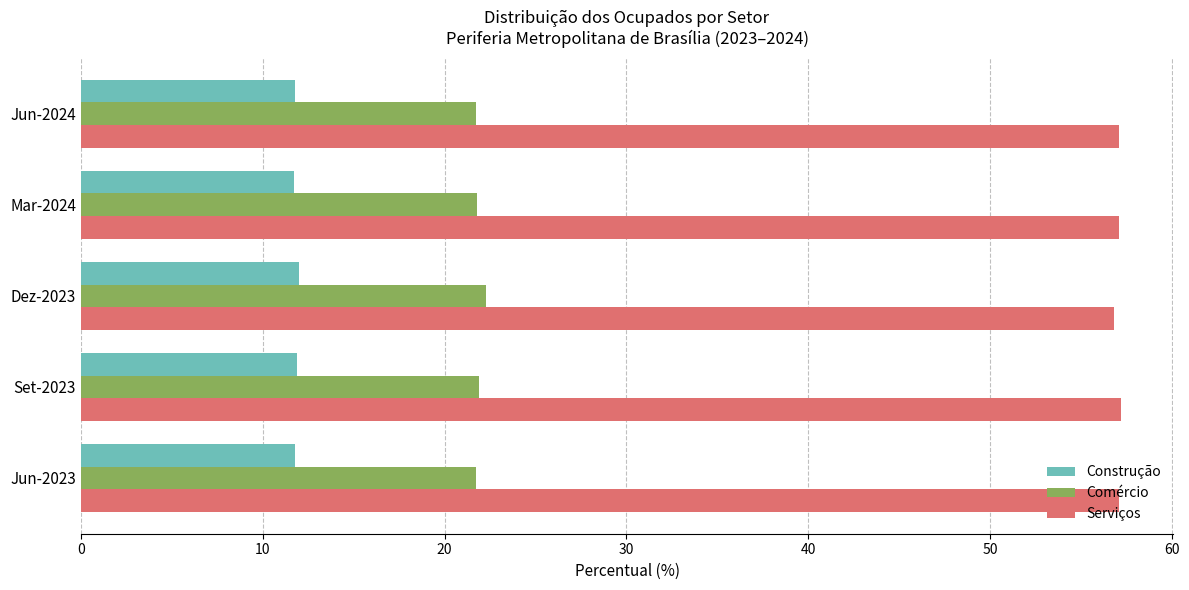

What is the smallest value displayed?

11.7